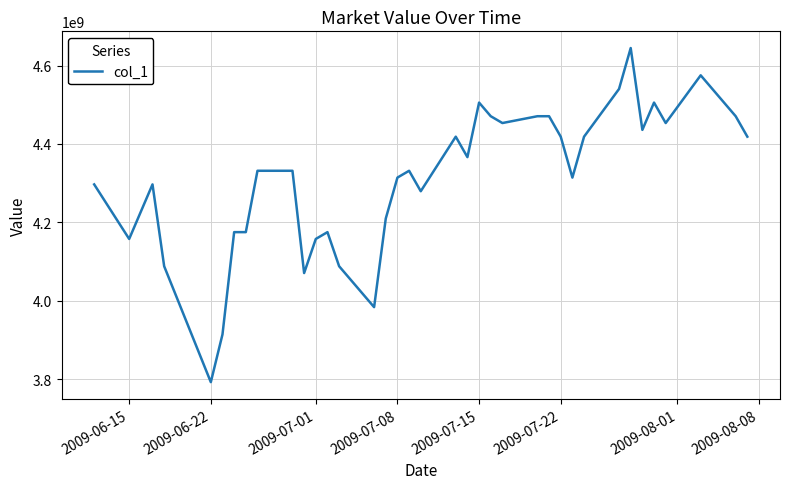

What is the smallest value displayed?

3792287637.3